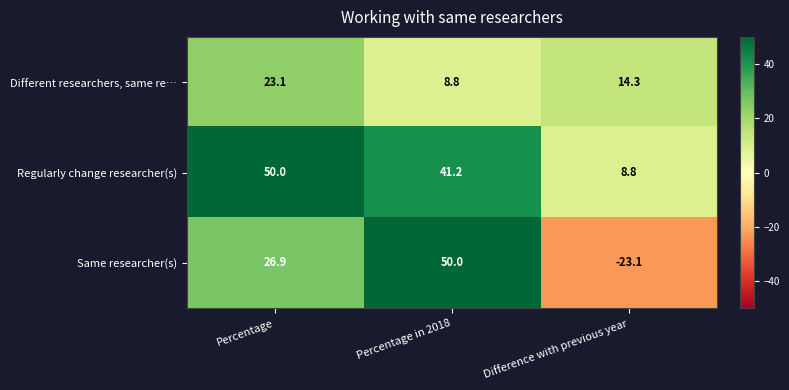

Reading left to right, list all the values displayed in this chart.

Different researchers, same re…: Percentage=23.1	Percentage in 2018=8.8	Difference with previous year=14.3
Regularly change researcher(s): Percentage=50.0	Percentage in 2018=41.2	Difference with previous year=8.8
Same researcher(s): Percentage=26.9	Percentage in 2018=50.0	Difference with previous year=-23.1